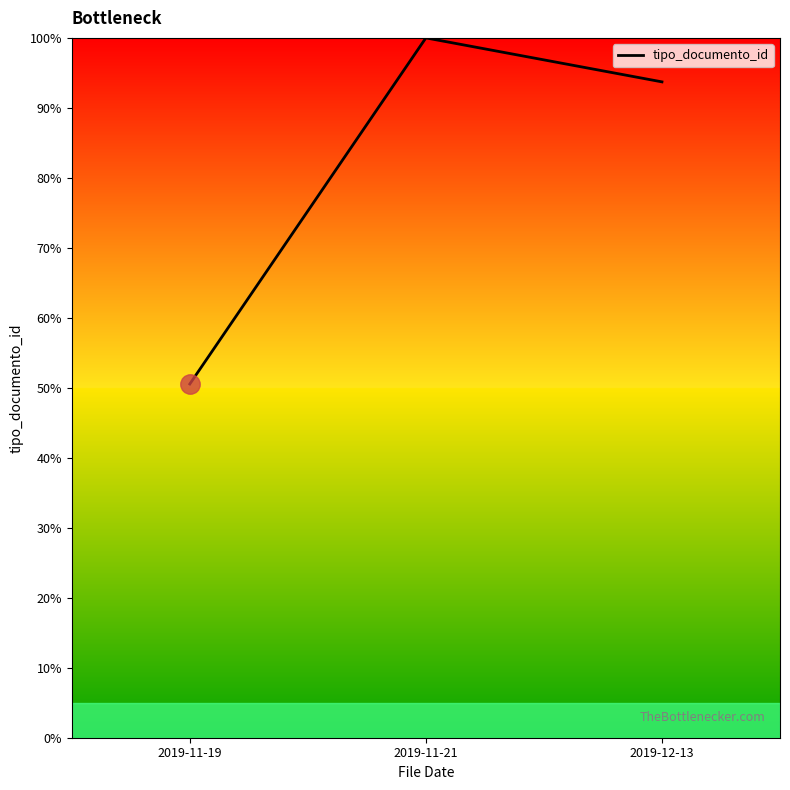

True or false: the data shows 50.5 at 2019-11-19.

True